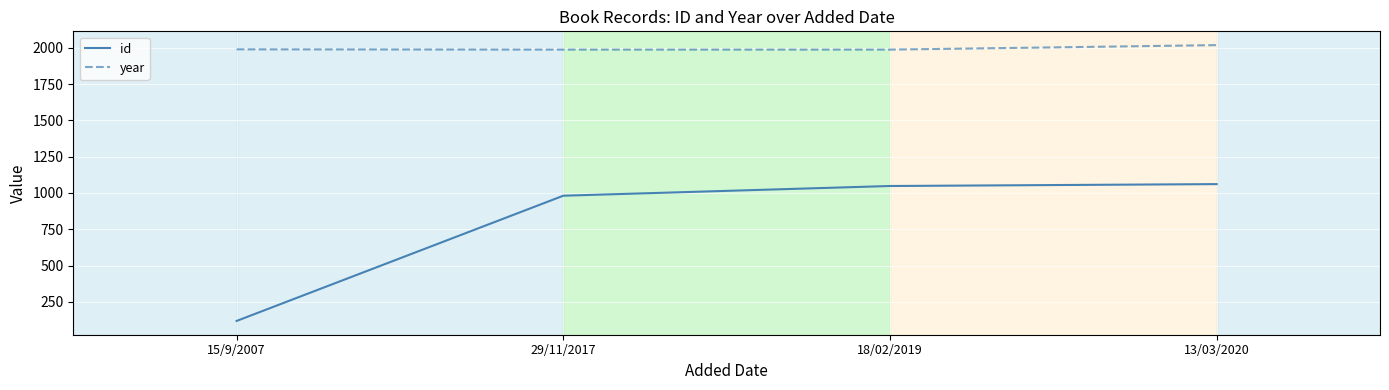

What is the smallest value displayed?

118